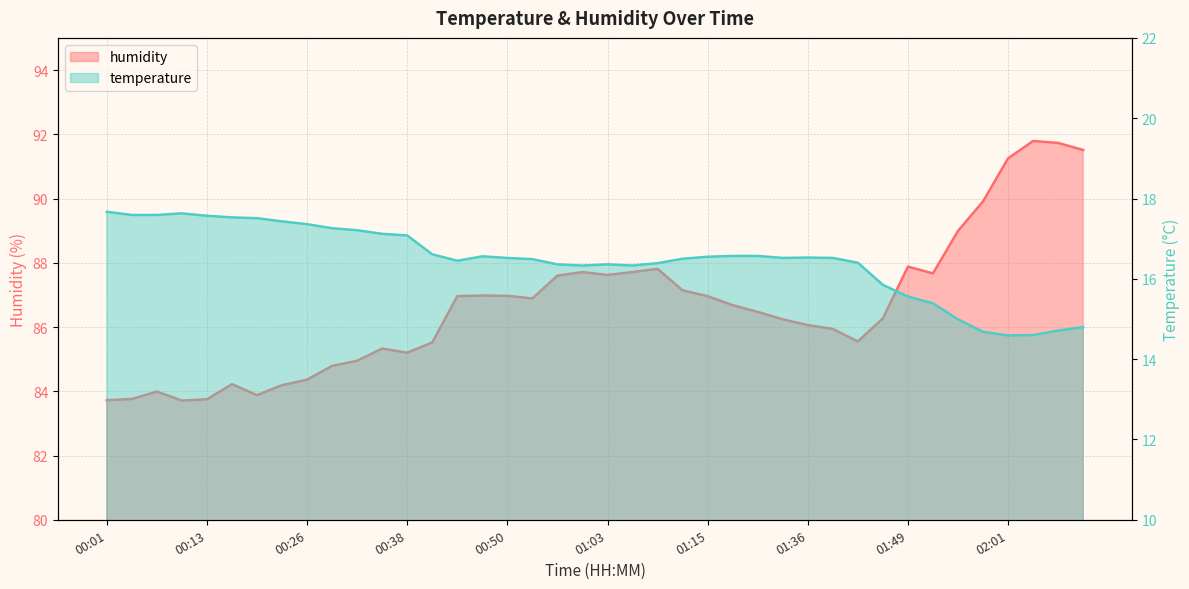

Which category has the highest value in the humidity series?

02:05